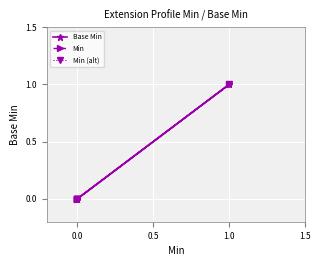

True or false: Base Min and Min intersect in this chart.

False